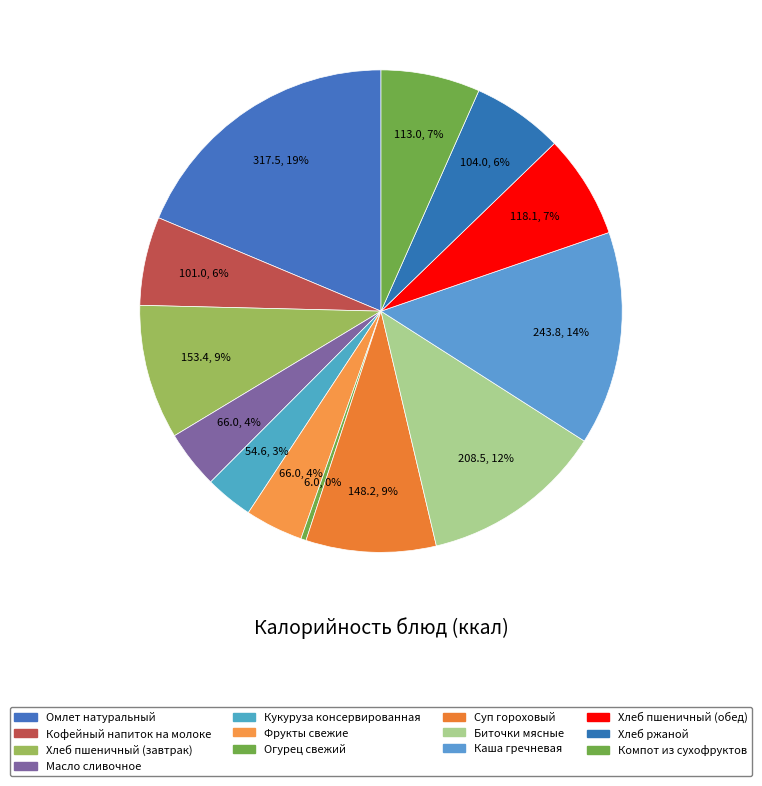

How many slices are in this pie chart?

13